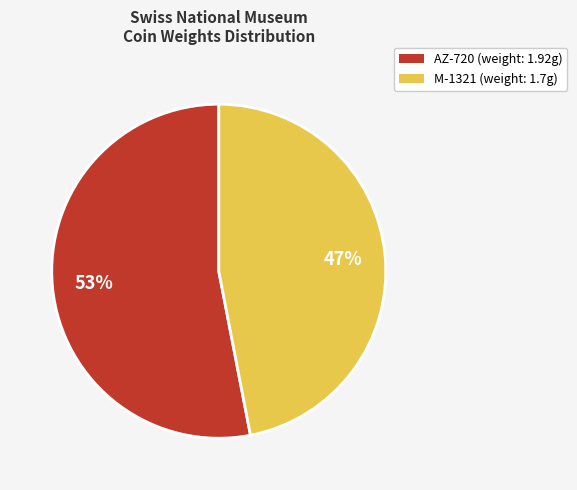

True or false: AZ-720 accounts for 53% of the total.

True